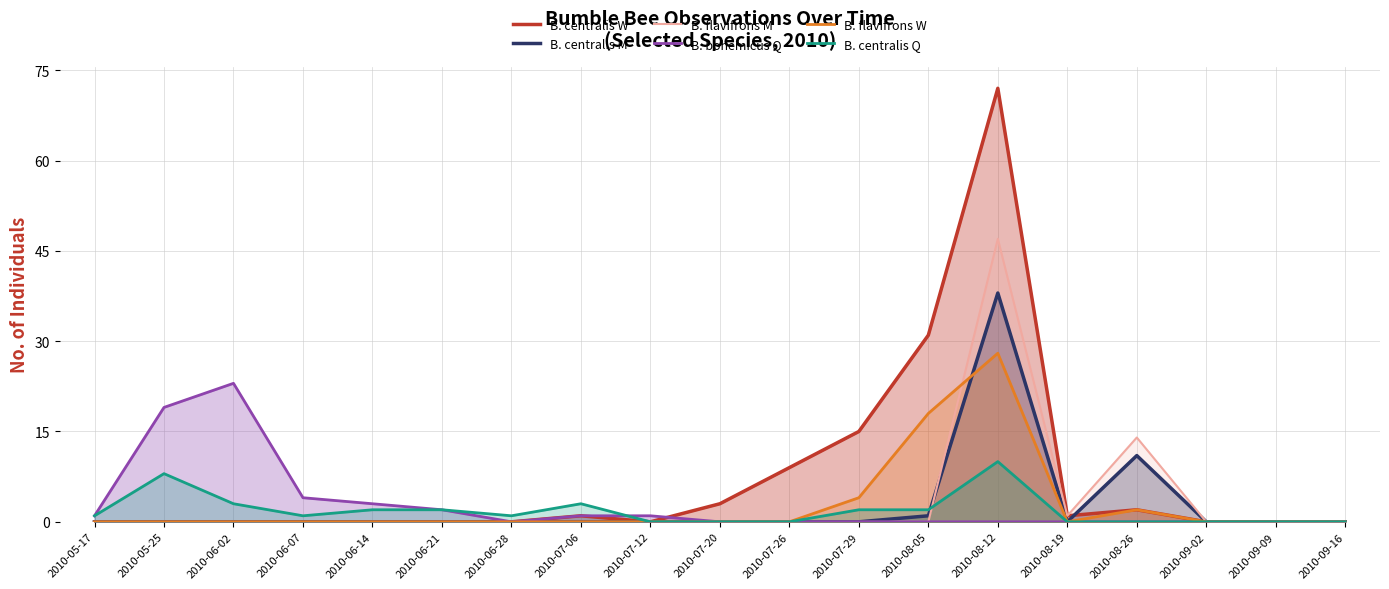

In B. centralis M, how many points are lower than both neighbors (excluding endpoints)?

1